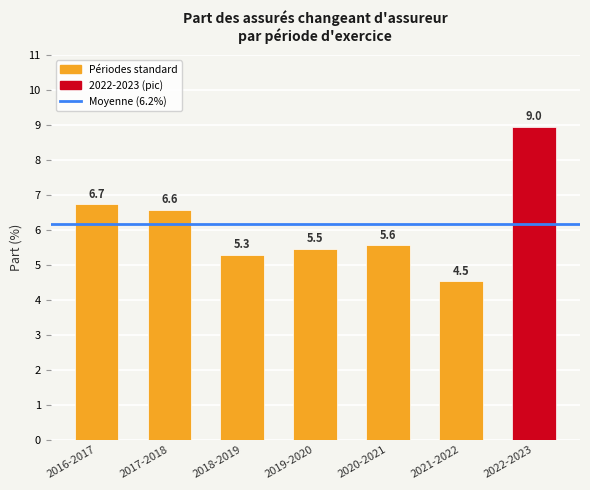

List the labels in order of value, smallest first.

2021-2022, 2018-2019, 2019-2020, 2020-2021, 2017-2018, 2016-2017, 2022-2023